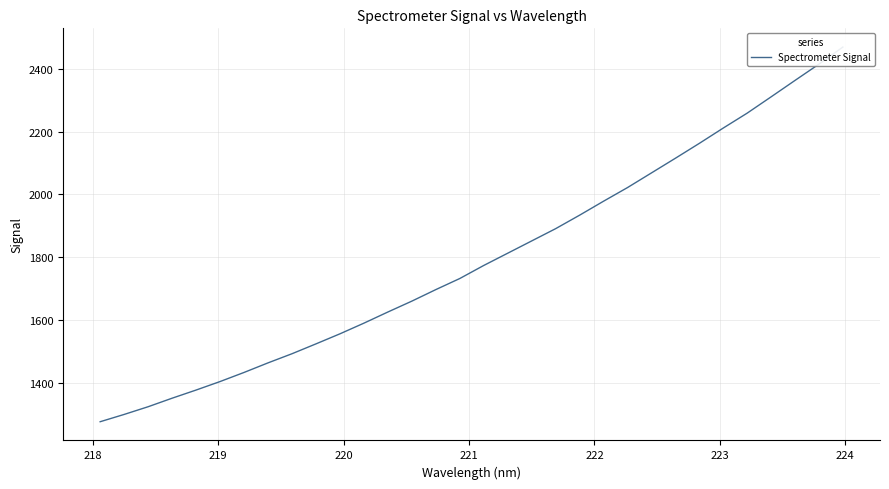

Reading left to right, what are all the values shown in this chart?

1275.9	1299.1	1323.7	1350.8	1376.8	1403.8	1432.8	1463.3	1492.4	1523.8	1555.8	1589.8	1625.3	1659.9	1696.6	1731.9	1773.5	1812.4	1851.5	1890.6	1933.5	1978.0	2021.4	2068.0	2114.7	2162.1	2210.9	2258.4	2310.3	2362.6	2414.5	2468.9